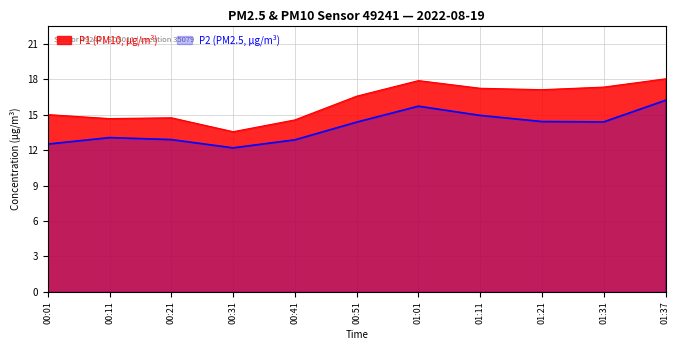

What is the maximum value shown in the chart?

18.1